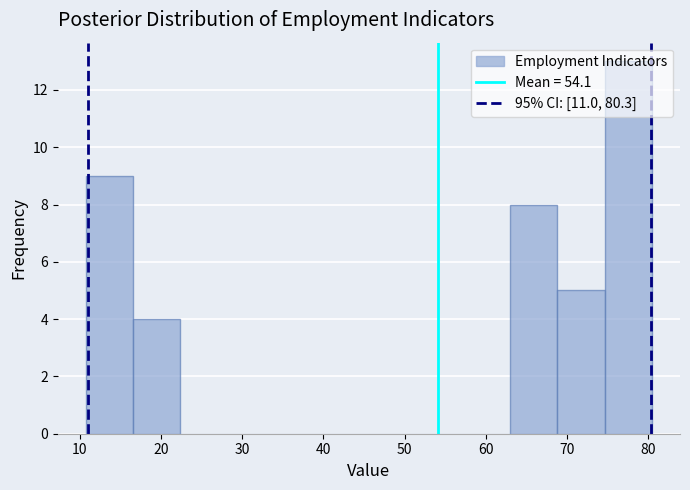

How tall is the bar that spans 63 to 69 on the x-axis? Neither the bar edges nor the heights are printed on the chart, so give them approximately, as read against the axes.

8